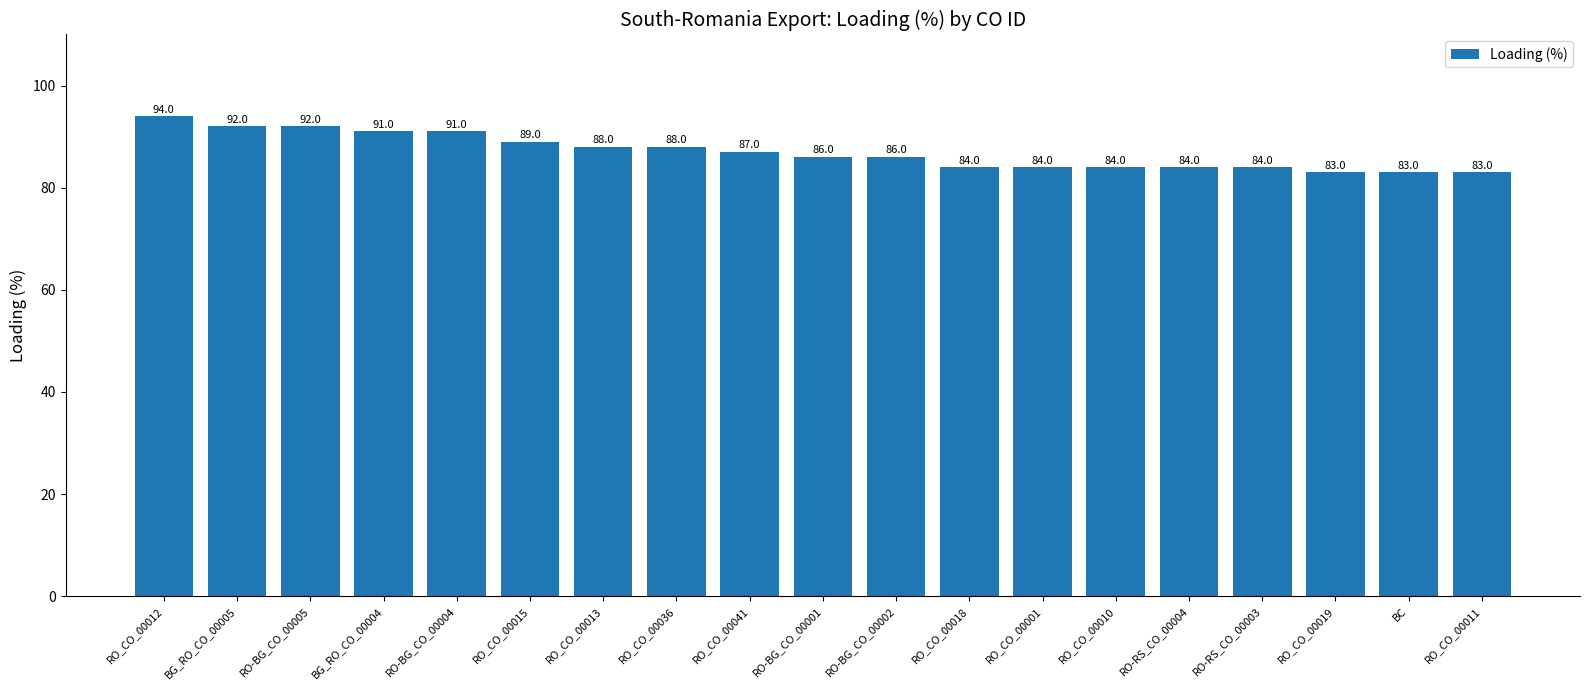

The value at RO-BG_CO_00005 is 31. True or false?

False